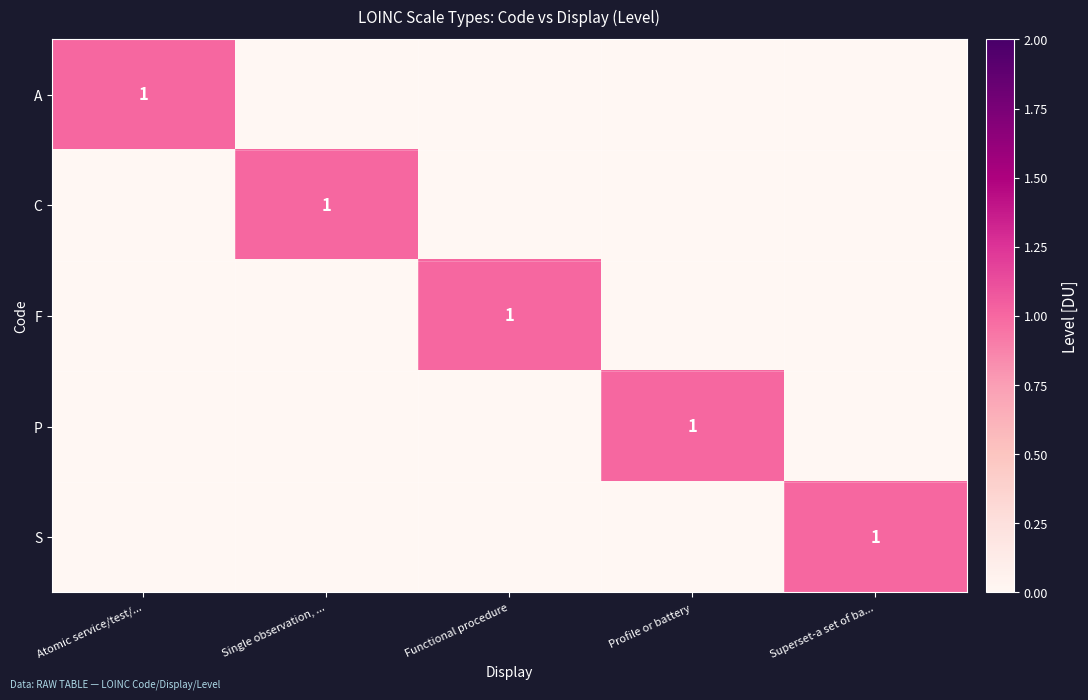

The value of C at Single observation, ... is 1. True or false?

True